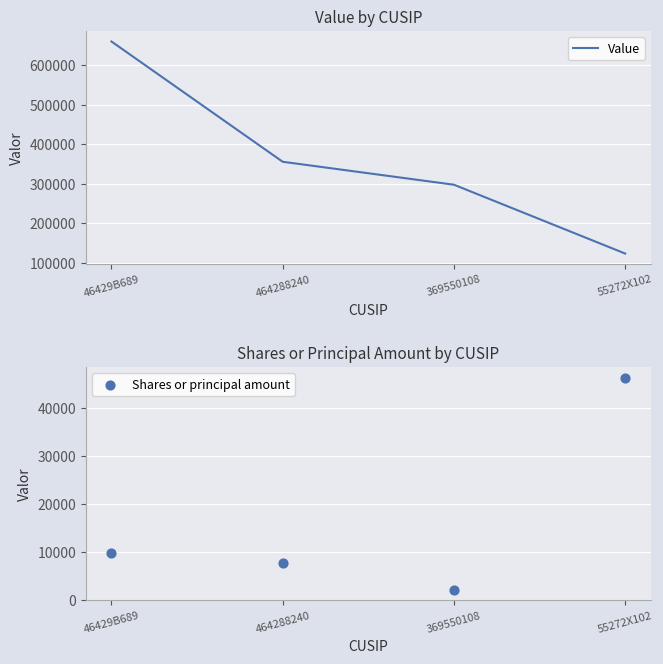

Is the value of Value at 464288240 greater than the value of Shares or principal amount at 369550108?

Yes